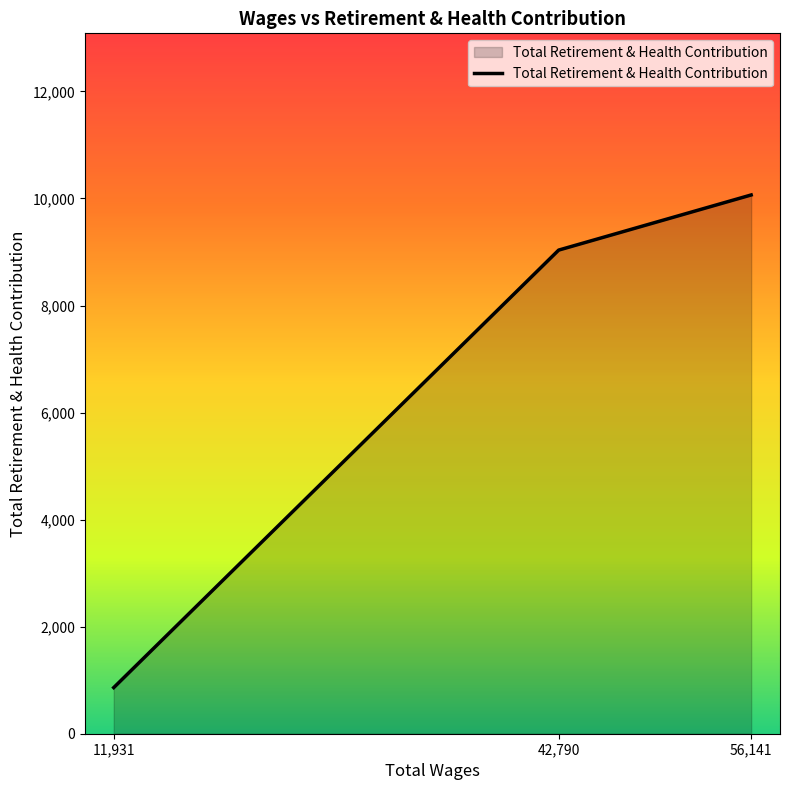

Rank the categories by value from lowest to highest.

11,931, 42,790, 56,141